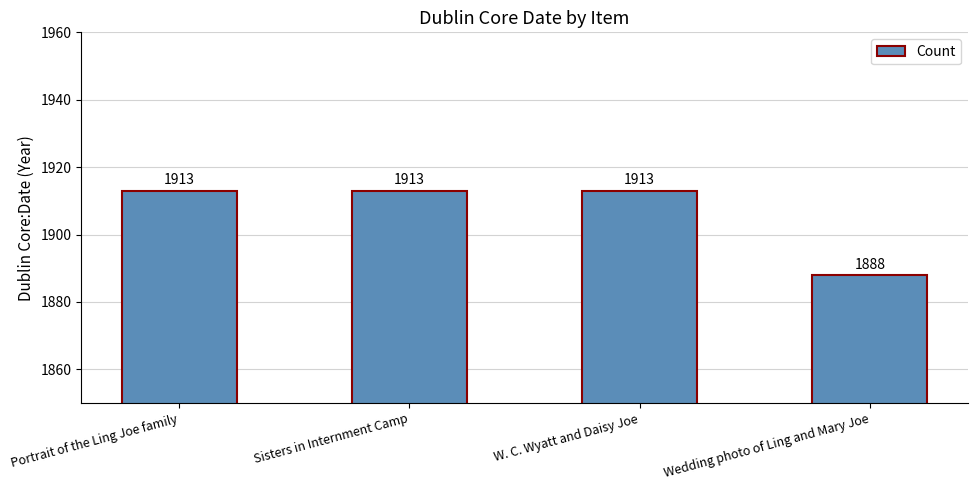

How many bars are there in total?

4